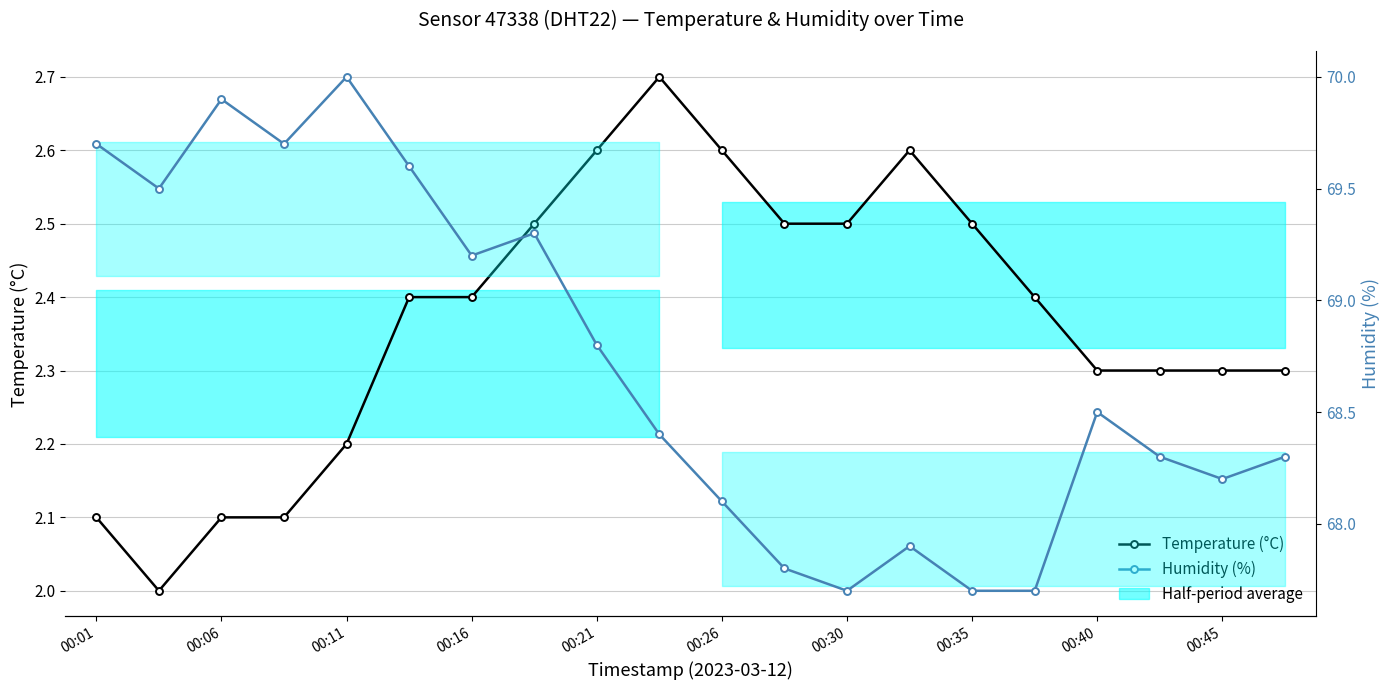

How many values in the Temperature (°C) series exceed 2?

19